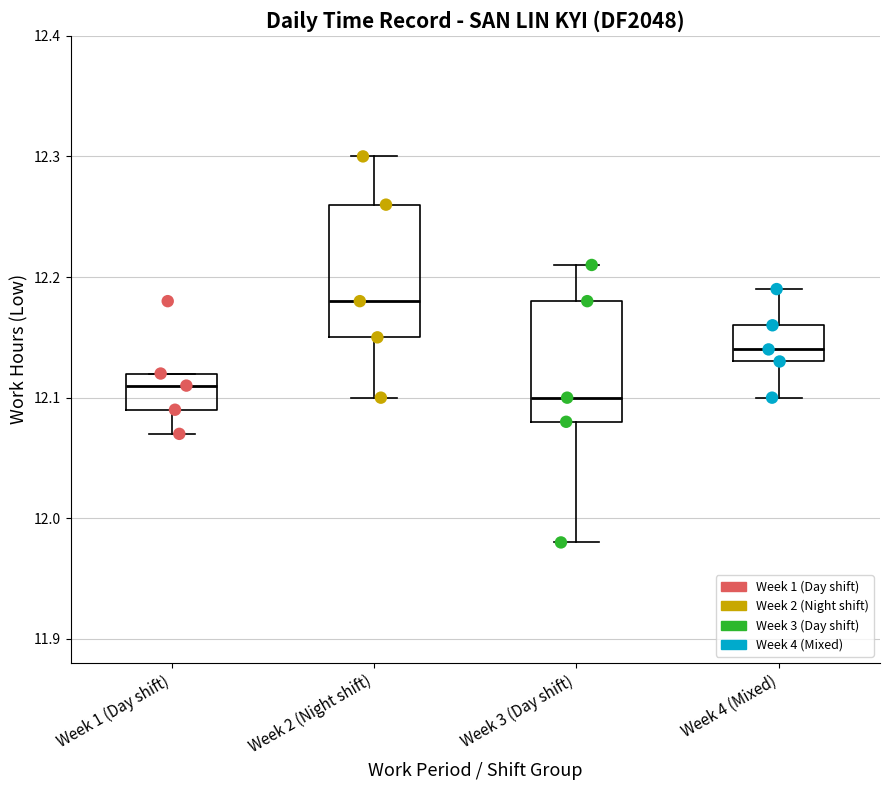

Where is the lower edge of the box for Week 2 (Night shift) on the y-axis? The values are not printed on the chart, so give them approximately, as read against the axis.

12.15